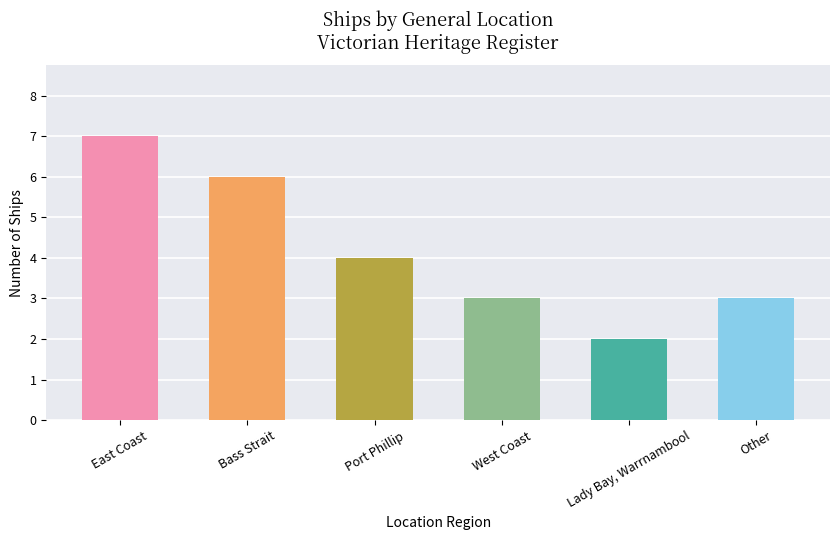

Does the chart contain stacked bars?

No